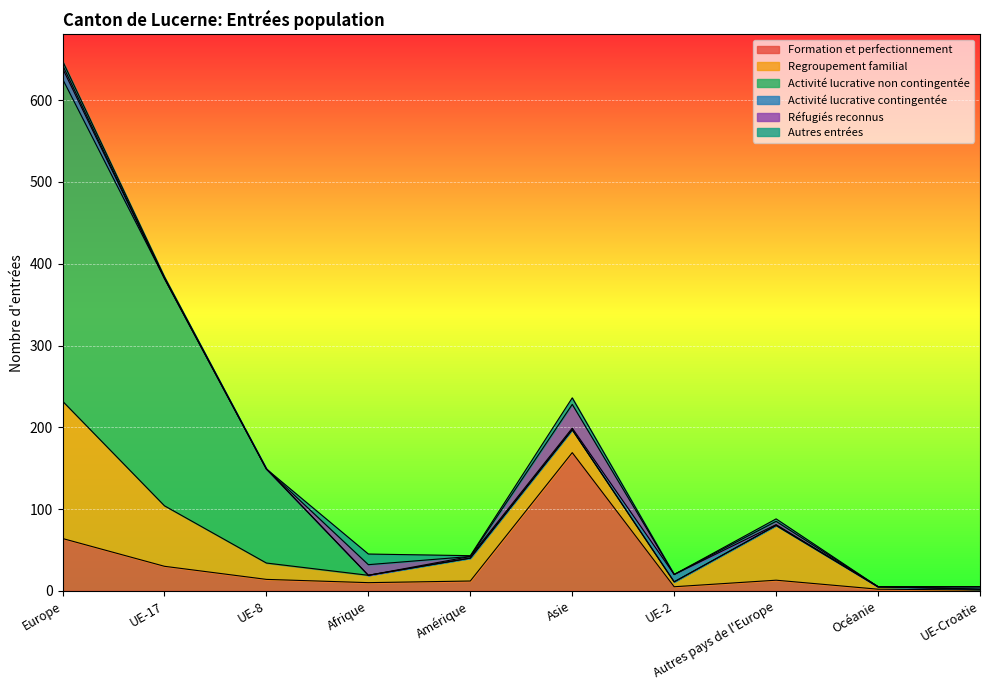

What is the difference between the maximum and minimum values in the Activité lucrative contingentée series?

13